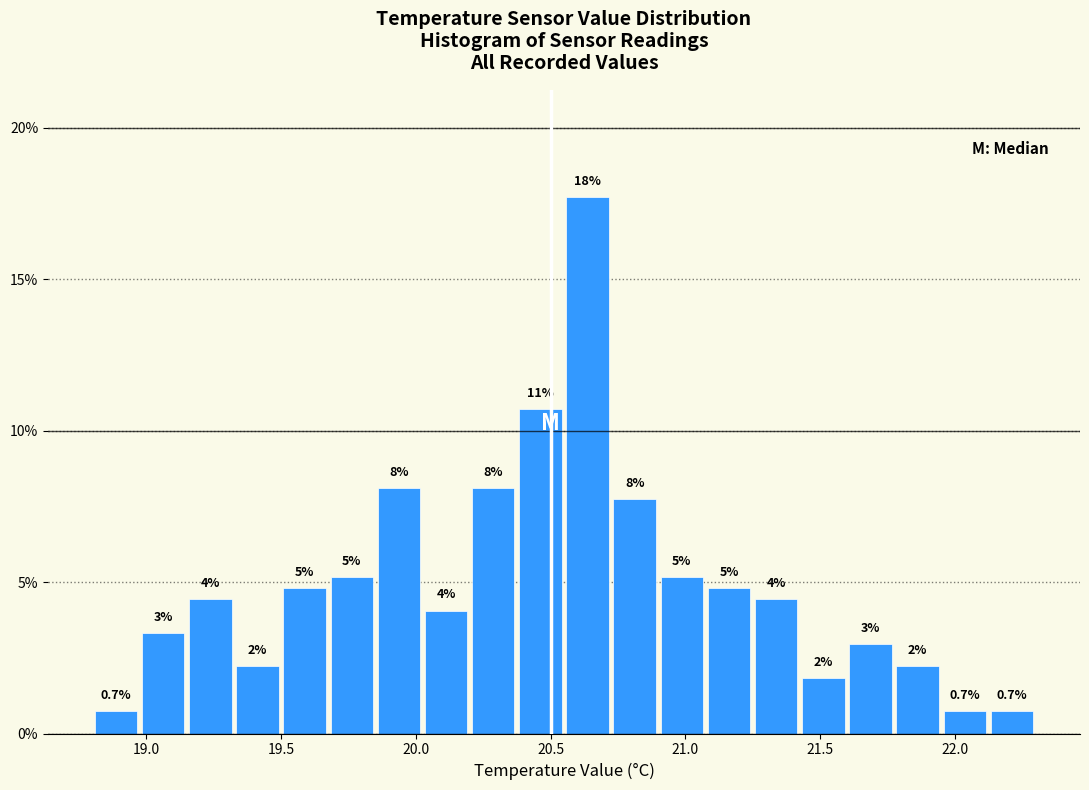

Around what value on the x-axis is the tallest bar? Give the approximate position of its centre, as read against the axis.

20.65